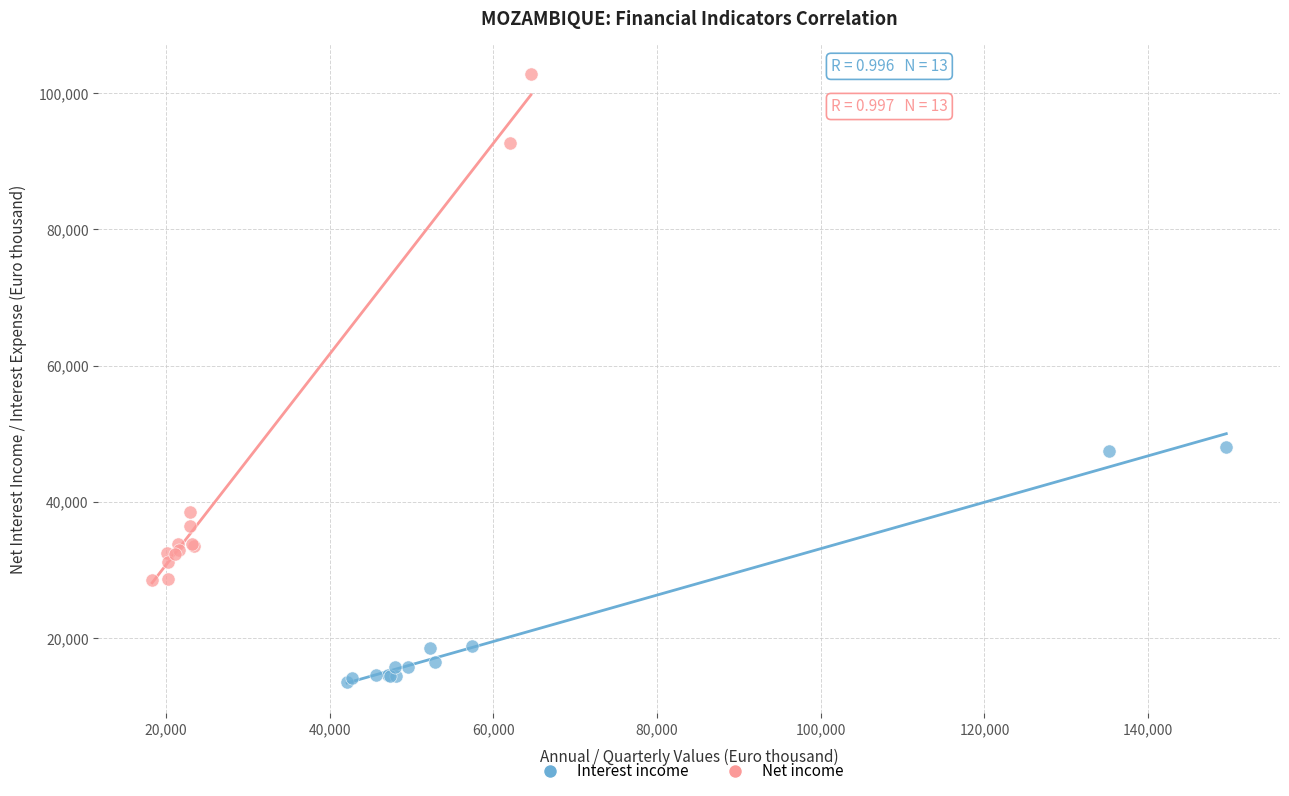

Which series reaches the maximum Y coordinate?

Net income